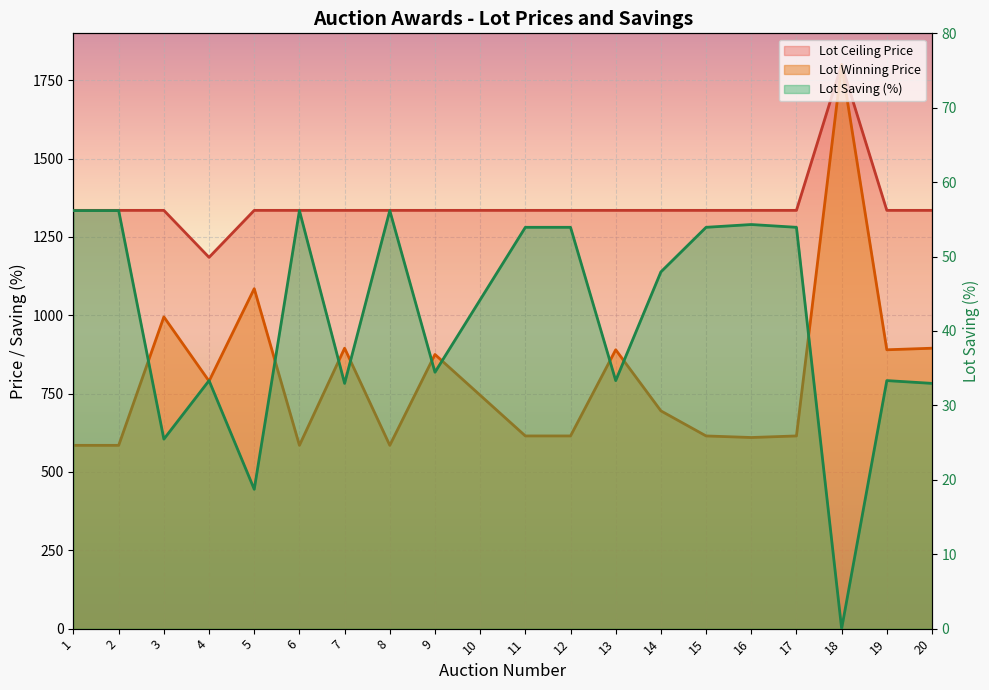

What is the minimum value for Lot Ceiling Price?

1185.0